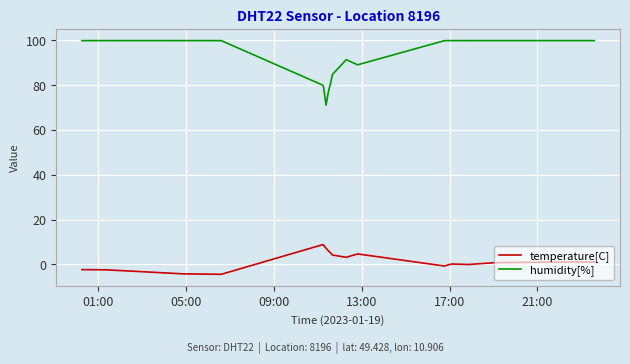

Is this an area chart (filled region under the line)?

No